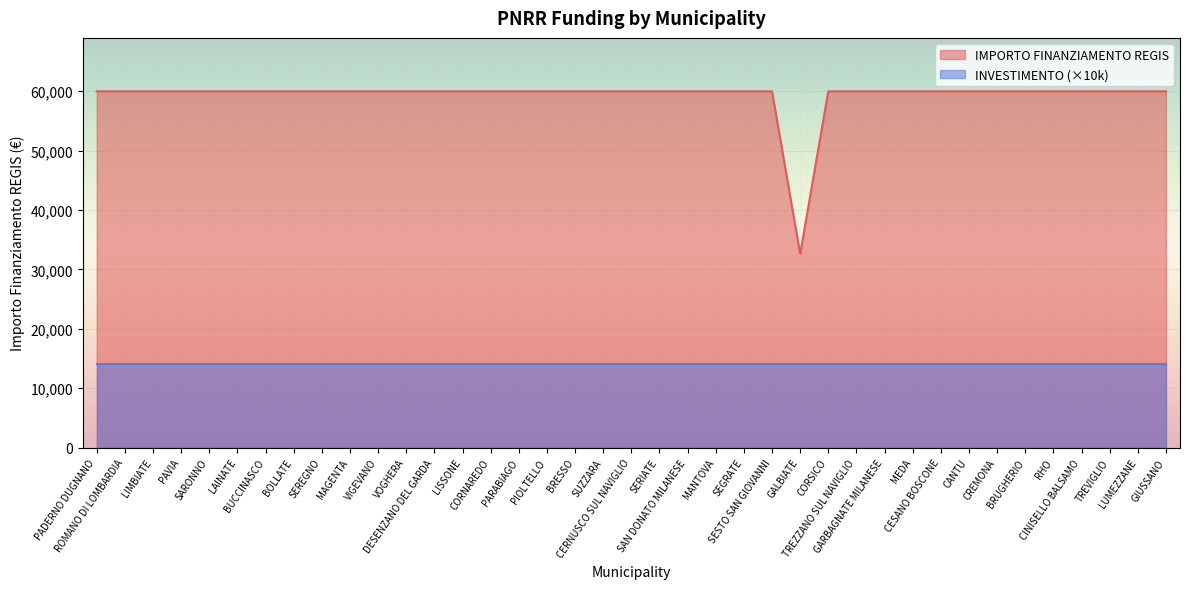

Which category has the highest value across all series?

PADERNO DUGNANO